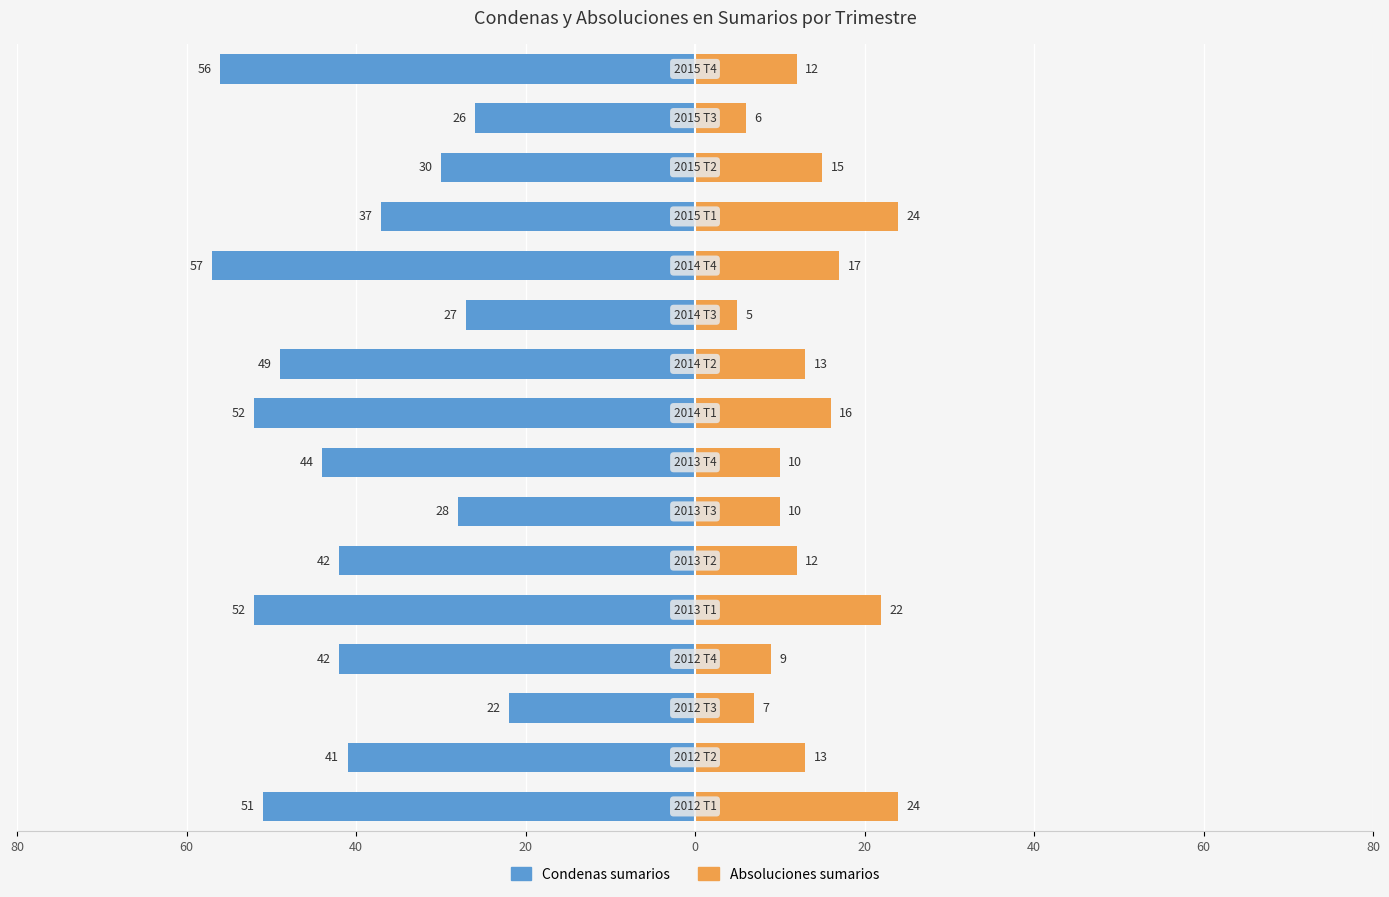

Does the chart contain any negative values?

Yes